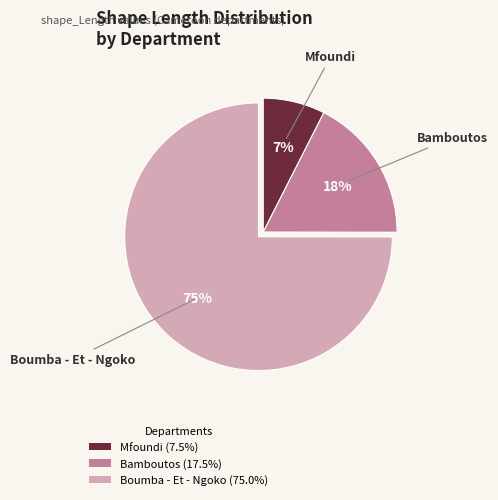

Count the number of slices in the pie.

3